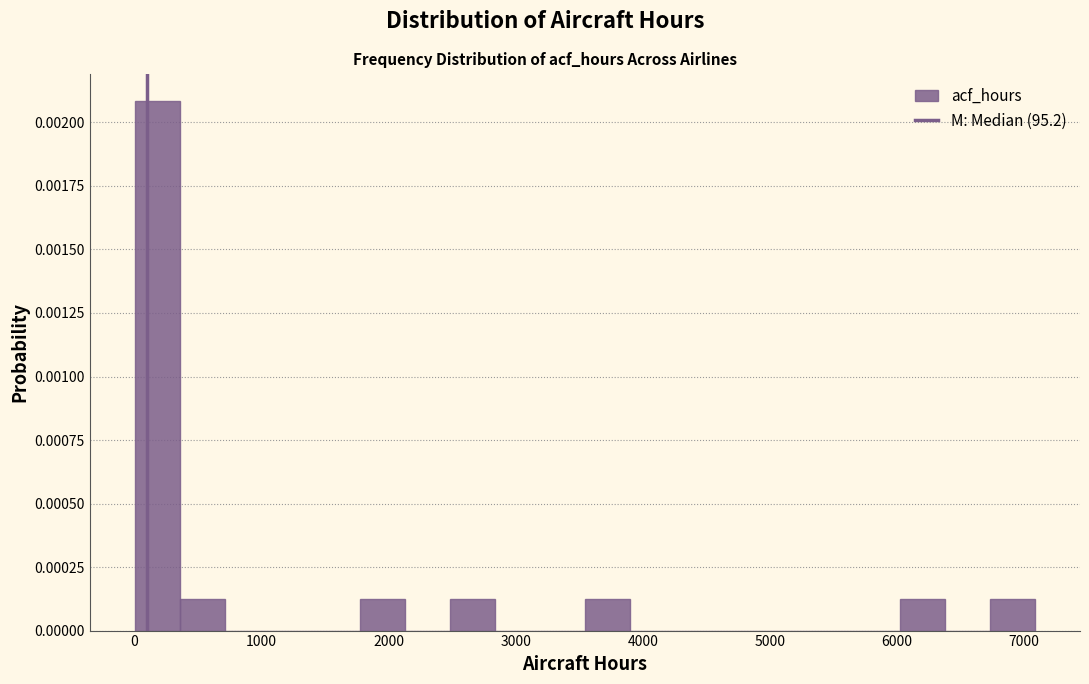

Around what value on the x-axis is the tallest bar? Give the approximate position of its centre, as read against the axis.

200